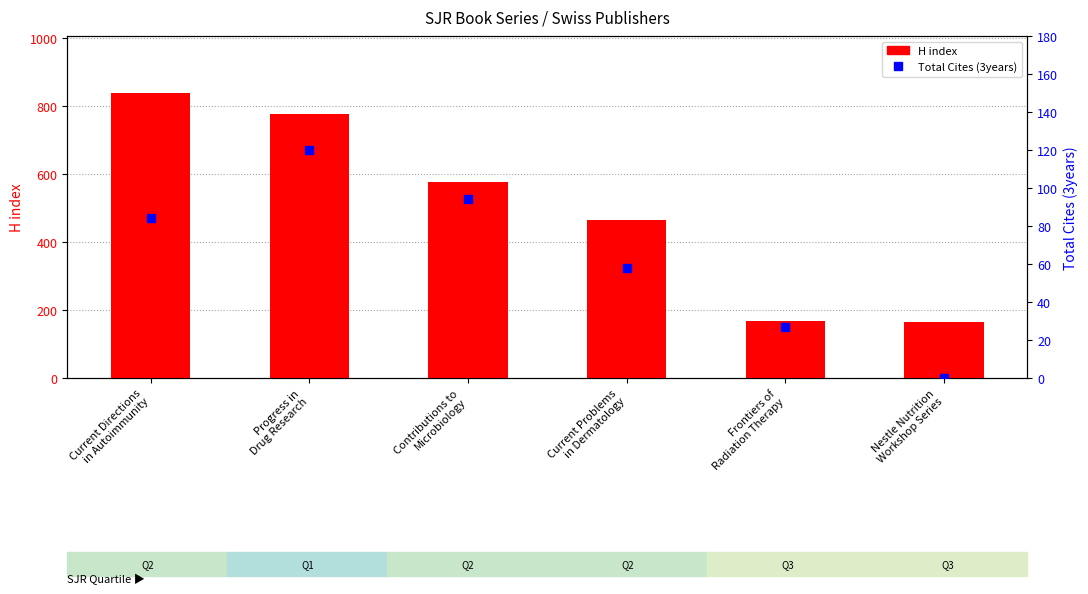

Which series contains the highest Y value?

H index